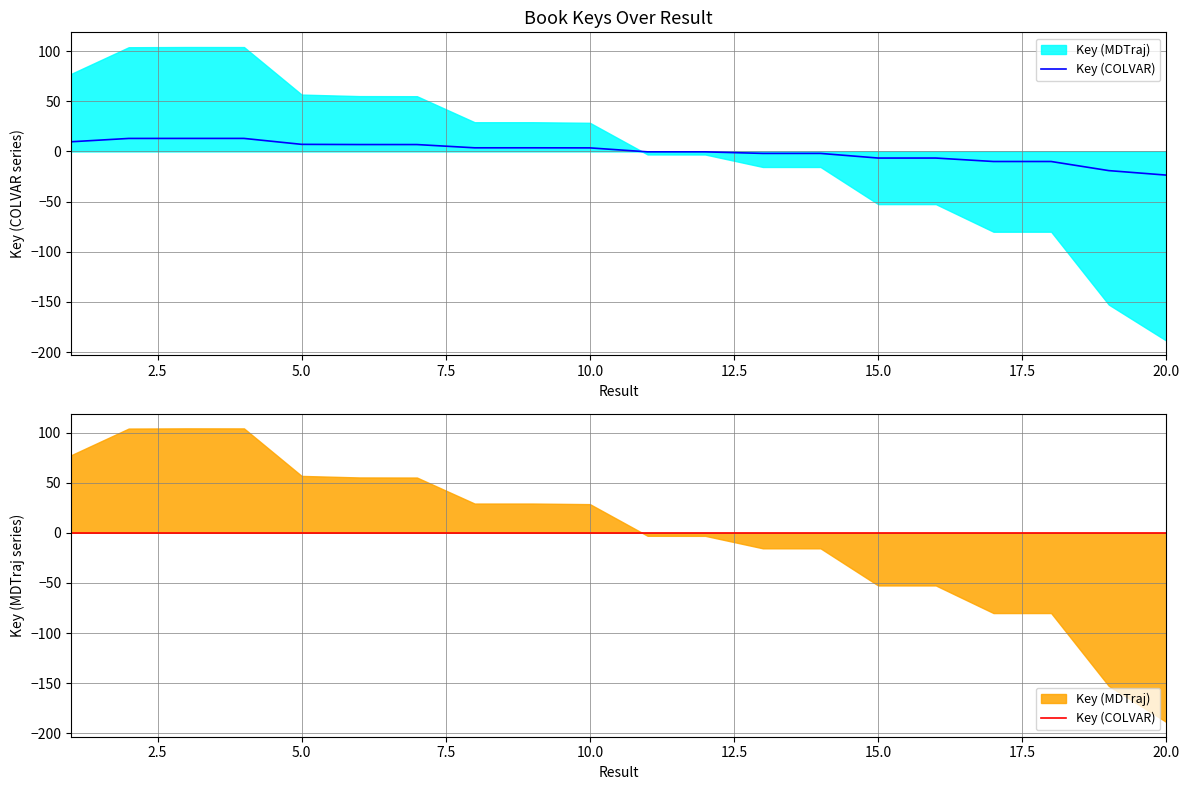

List the labels in order of value, largest first.

3, 4, 2, 1, 5, 6, 7, 9, 8, 10, 11, 12, 13, 14, 15, 16, 18, 17, 19, 20